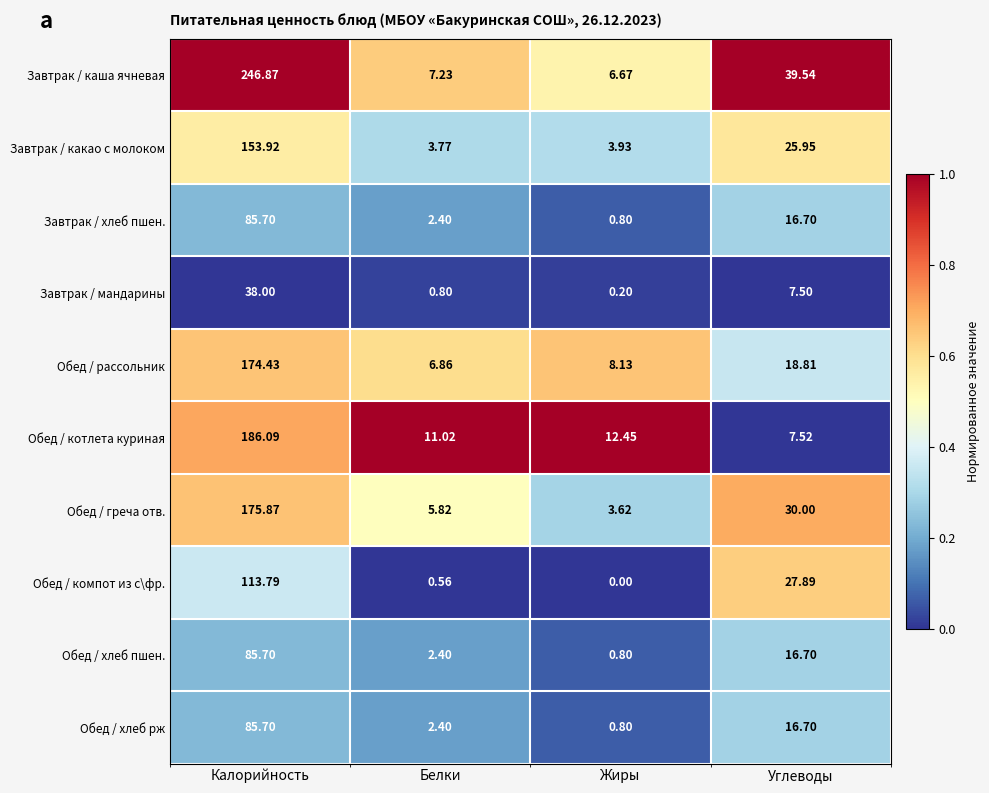

Which series has the largest total across all categories?

Завтрак / каша ячневая